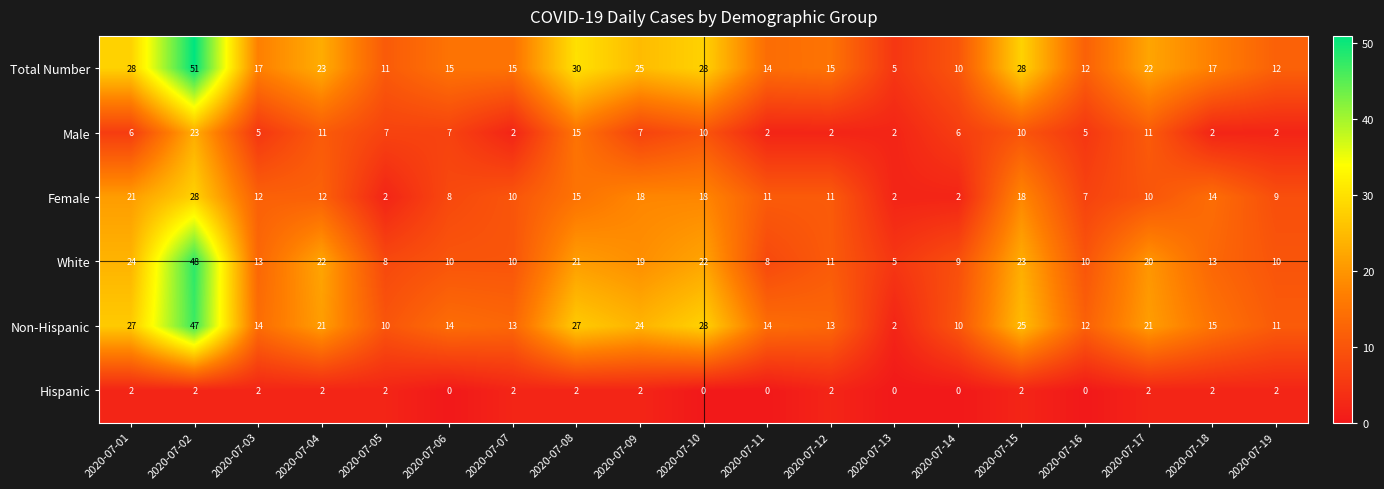

At which category is the sum across all series the highest?

2020-07-02